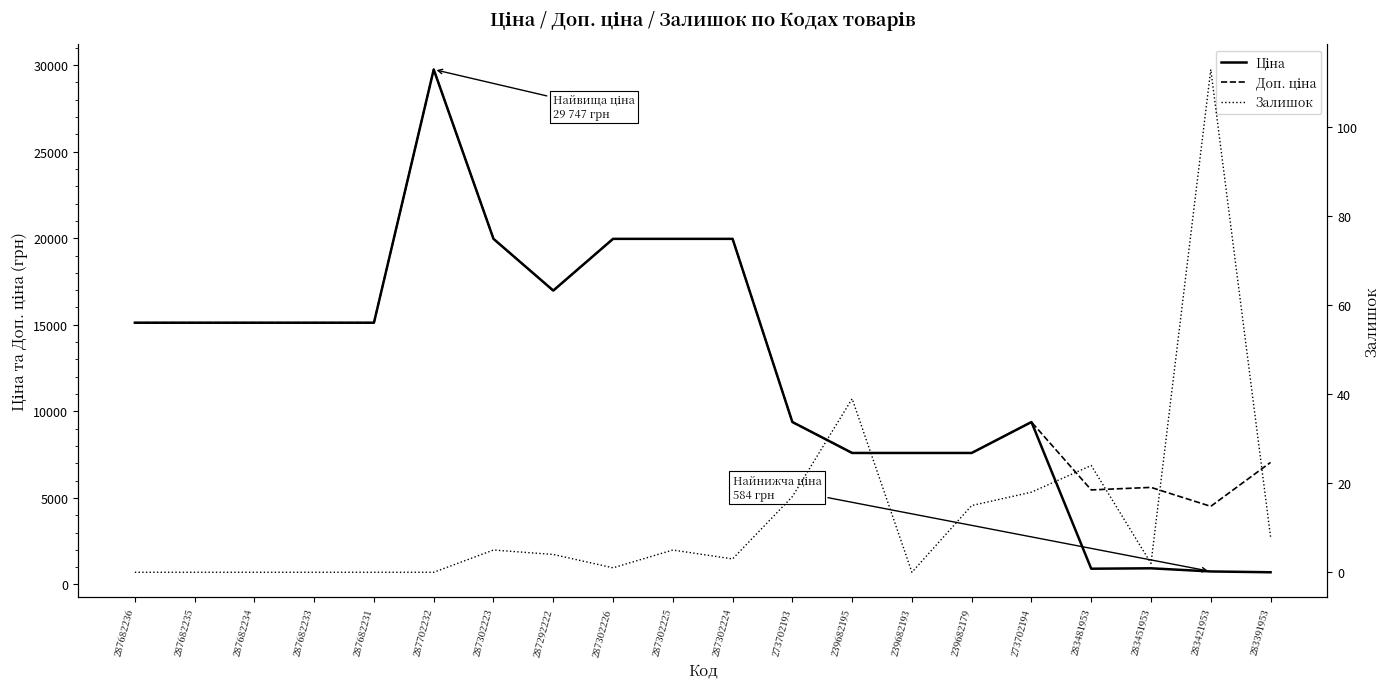

Reading right to left, what are all the values shown in this chart?

Ціна: 705.1	752.2	934.5	910.4	9384.0	7596.5	7596.5	7596.5	9384.0	19964.2	19964.2	19964.2	16976.3	19964.2	29747.2	15120.0	15120.0	15120.0	15120.0	15120.0
Доп. ціна: 7051.3	4513.3	5607.2	5462.3	9384.0	7596.5	7596.5	7596.5	9384.0	19964.2	19964.2	19964.2	16976.3	19964.2	29747.2	15120.0	15120.0	15120.0	15120.0	15120.0
Залишок: 8.0	113.0	2.0	24.0	18.0	15.0	0.0	39.0	17.0	3.0	5.0	1.0	4.0	5.0	0.0	0.0	0.0	0.0	0.0	0.0